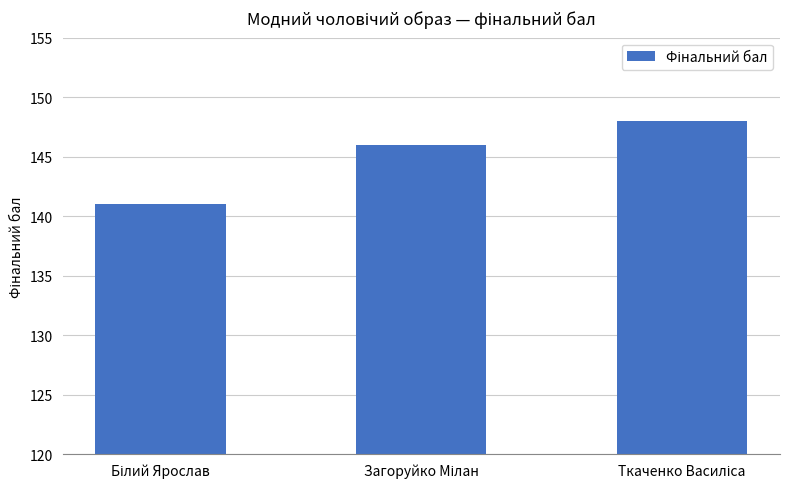

What is the difference between the second highest and minimum values?

5